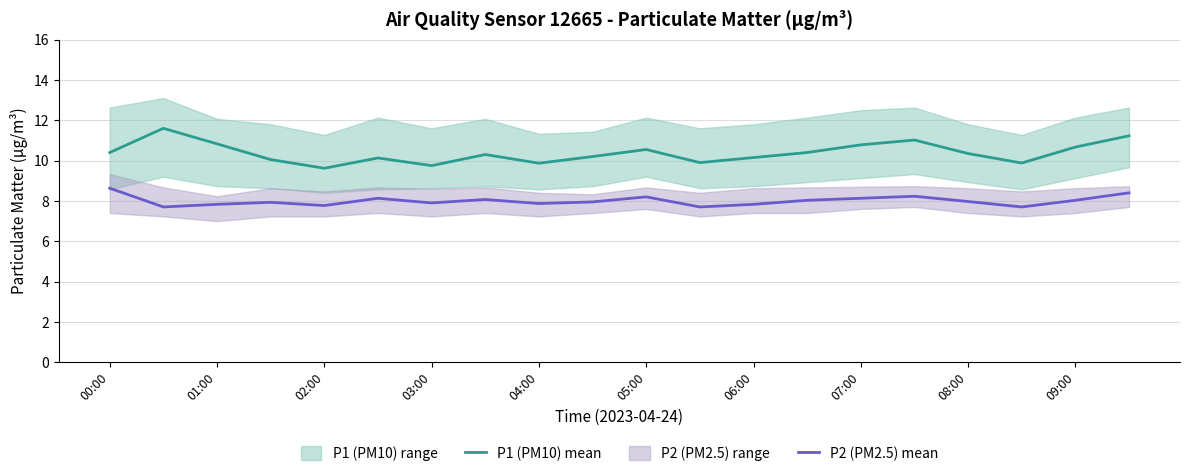

The P2 (PM2.5) mean series shows 3.7 at 04:00. True or false?

False